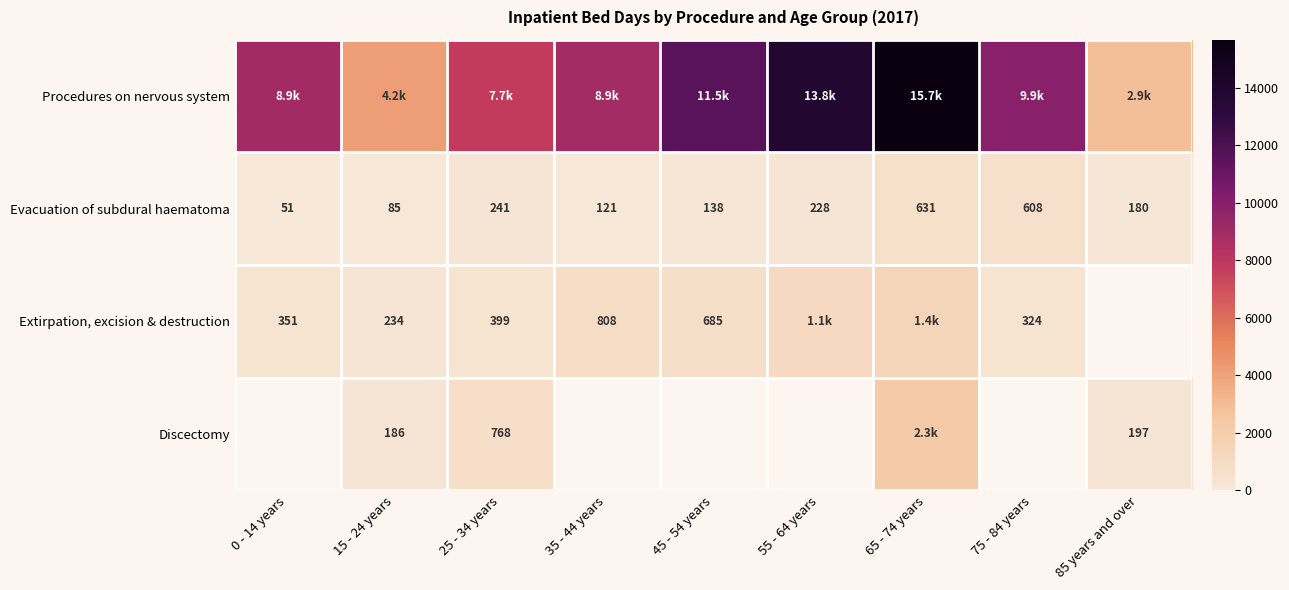

Rank the categories by Evacuation of subdural haematoma value from highest to lowest.

65 - 74 years, 75 - 84 years, 25 - 34 years, 55 - 64 years, 85 years and over, 45 - 54 years, 35 - 44 years, 15 - 24 years, 0 - 14 years